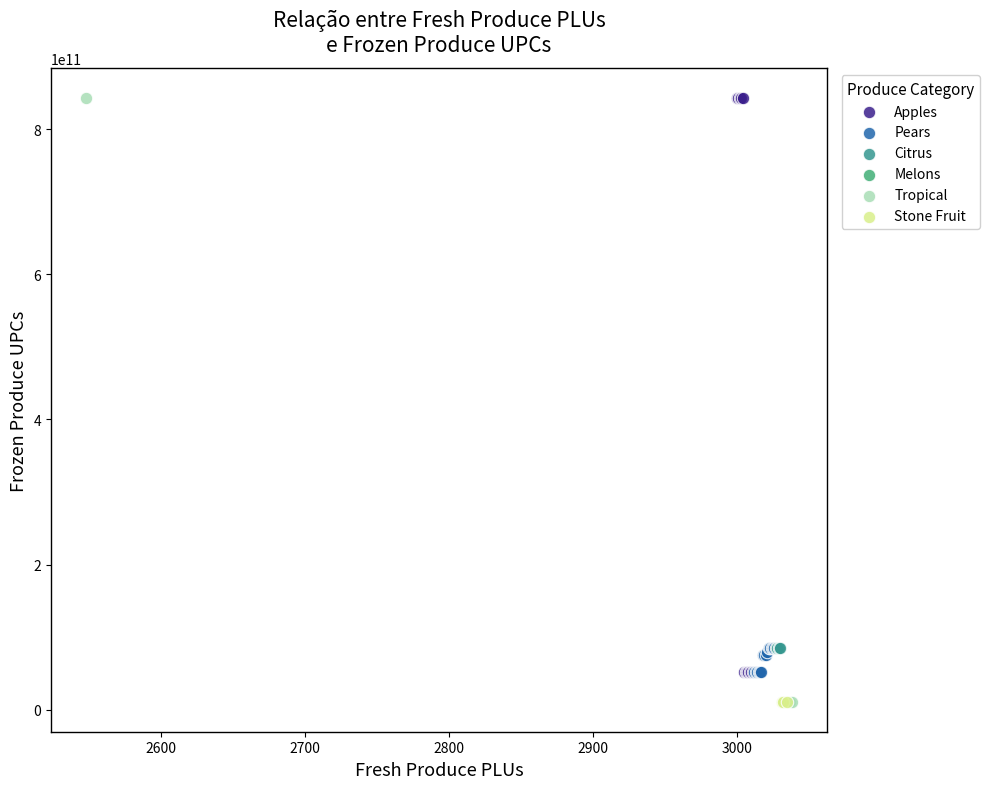

What are all the series names shown in the legend?

Apples, Pears, Citrus, Melons, Tropical, Stone Fruit